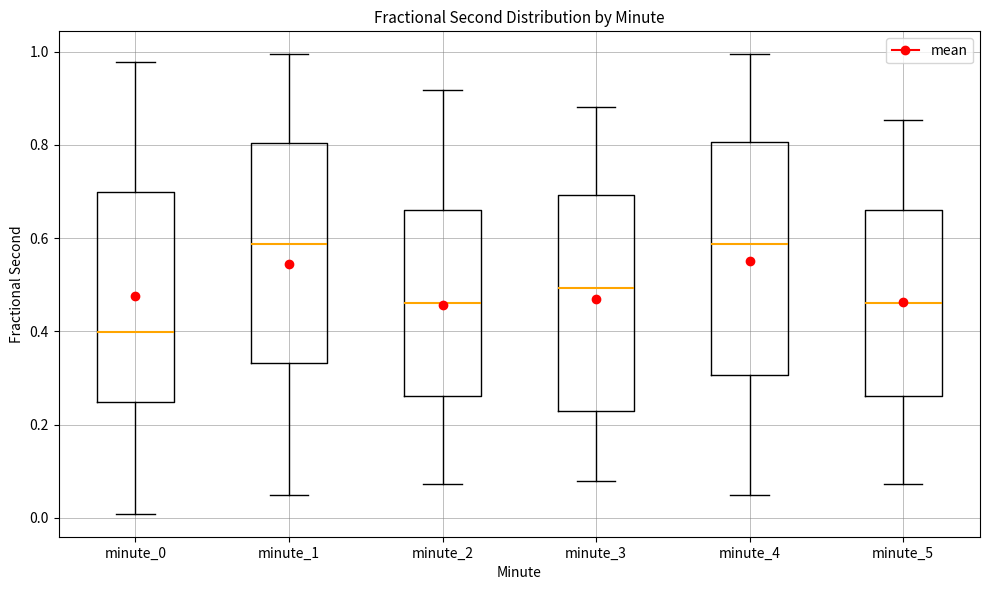

Reading left to right, transcribe this box plot: for each box, give where its median line is, the range the box spans, and where its two whiskers end, as read against the y-axis. The values are not printed on the chart, so give them approximately, as read against the axis.

minute_0: median 0.40, box 0.24 to 0.70, whiskers 0.00 to 0.98
minute_1: median 0.58, box 0.34 to 0.80, whiskers 0.04 to 1.00
minute_2: median 0.46, box 0.26 to 0.66, whiskers 0.08 to 0.92
minute_3: median 0.50, box 0.22 to 0.70, whiskers 0.08 to 0.88
minute_4: median 0.58, box 0.30 to 0.80, whiskers 0.04 to 1.00
minute_5: median 0.46, box 0.26 to 0.66, whiskers 0.08 to 0.86